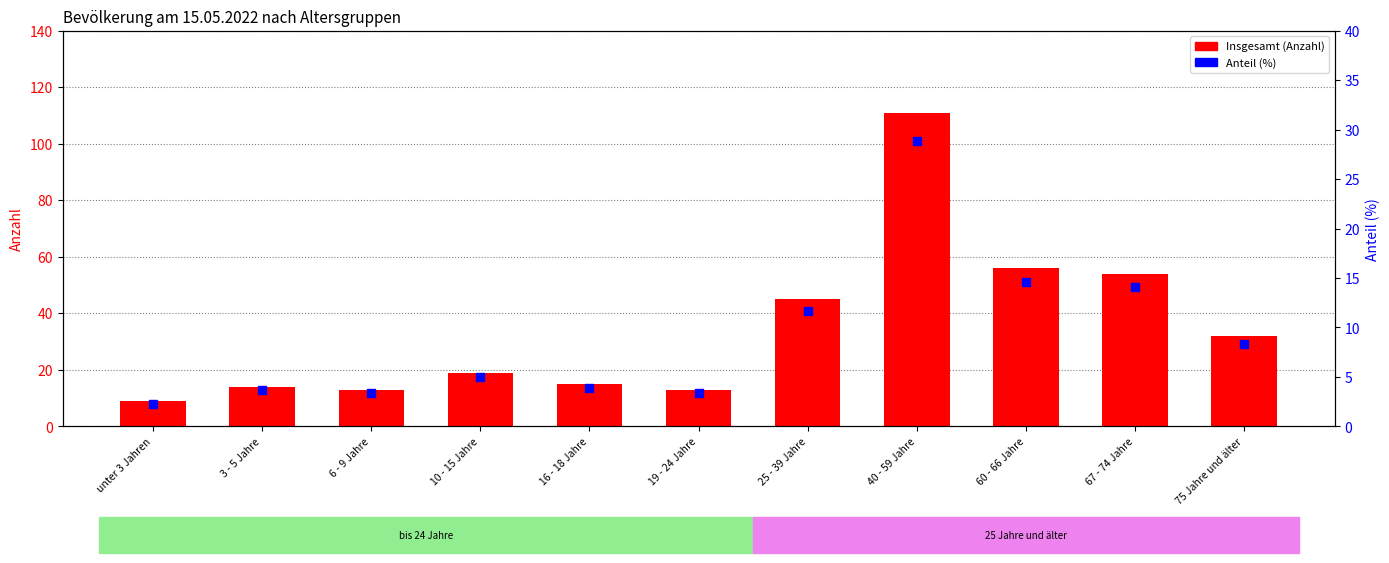

Which series contains the lowest Y value?

Anteil (%)